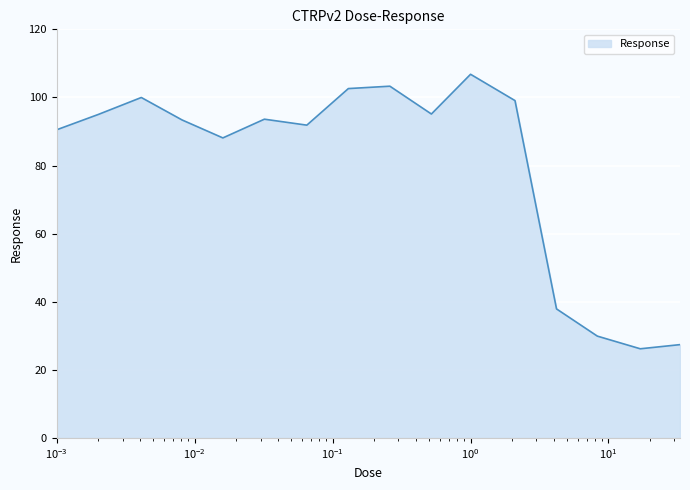

What is the difference between the maximum and minimum values?

80.6